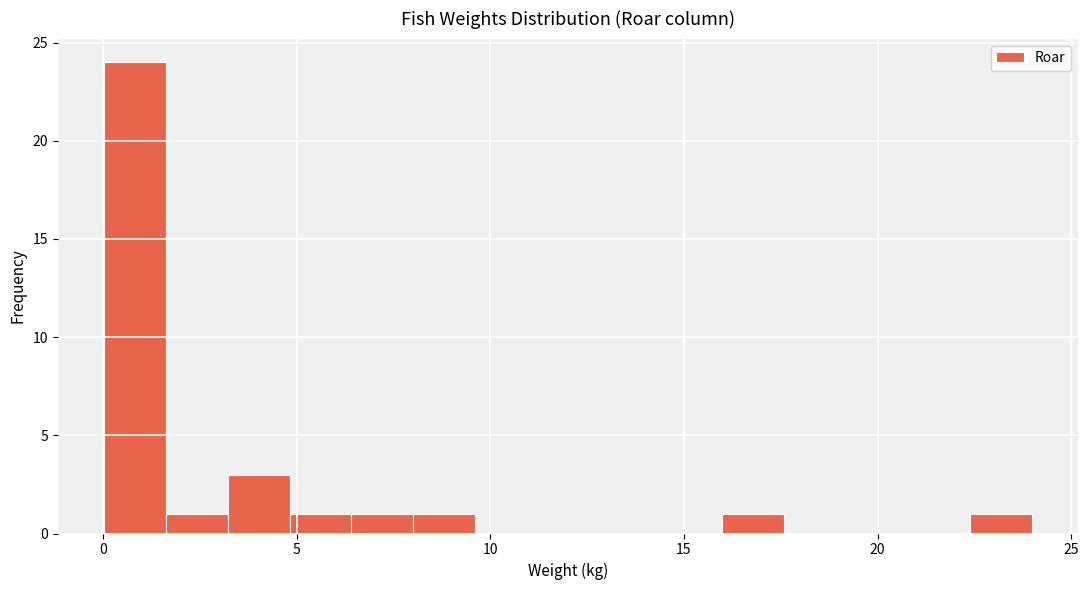

Around what value on the x-axis is the tallest bar? Give the approximate position of its centre, as read against the axis.

1.0